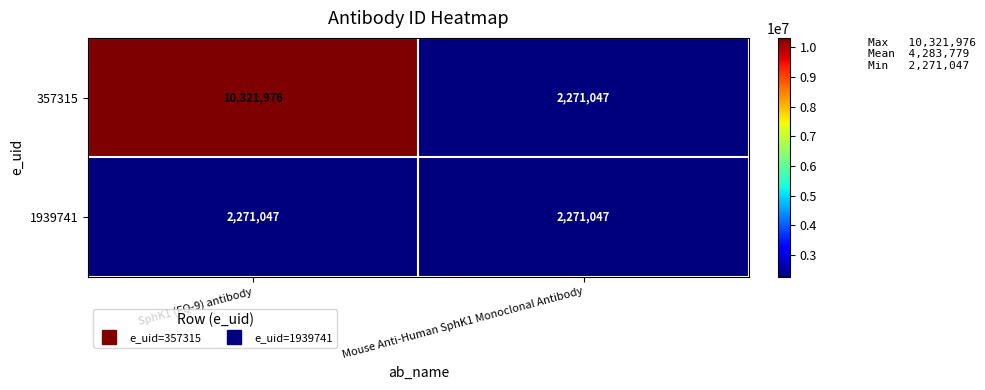

What is the total value across all series at SphK1 (FQ-9) antibody?

12593023